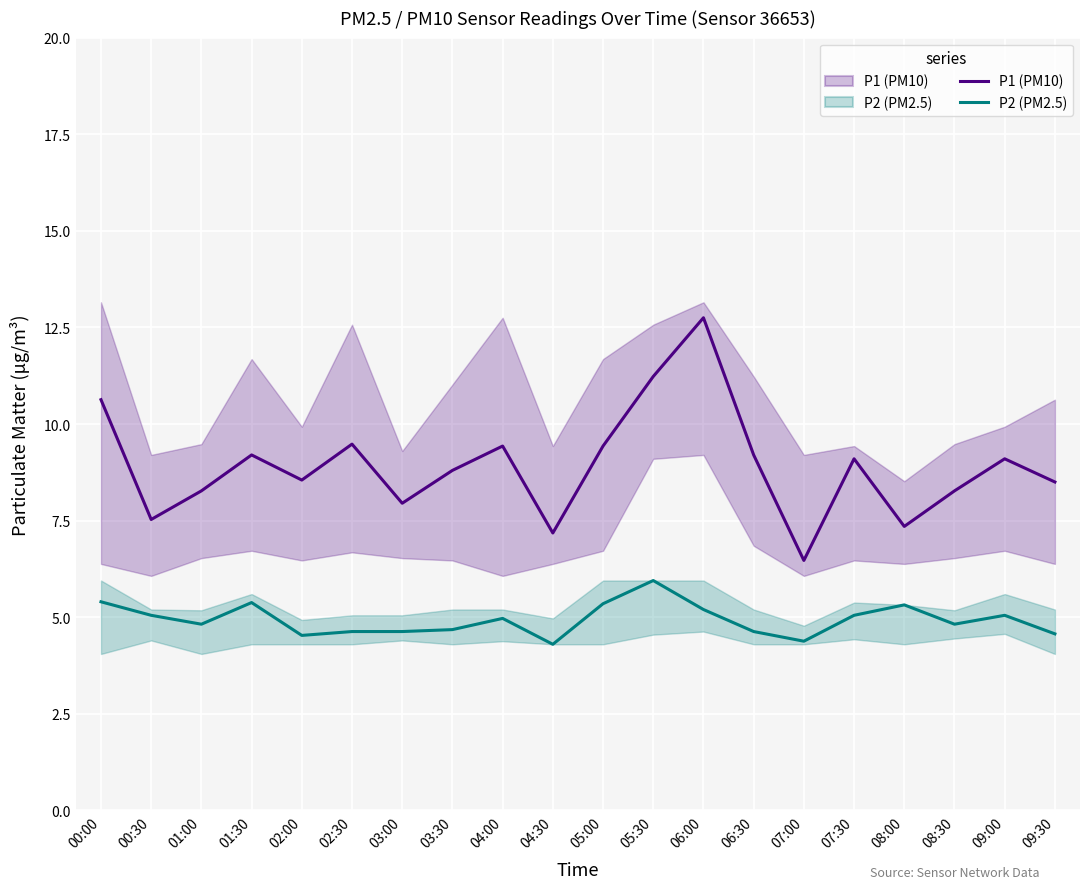

Which category has the highest value in the P2 series?

05:30